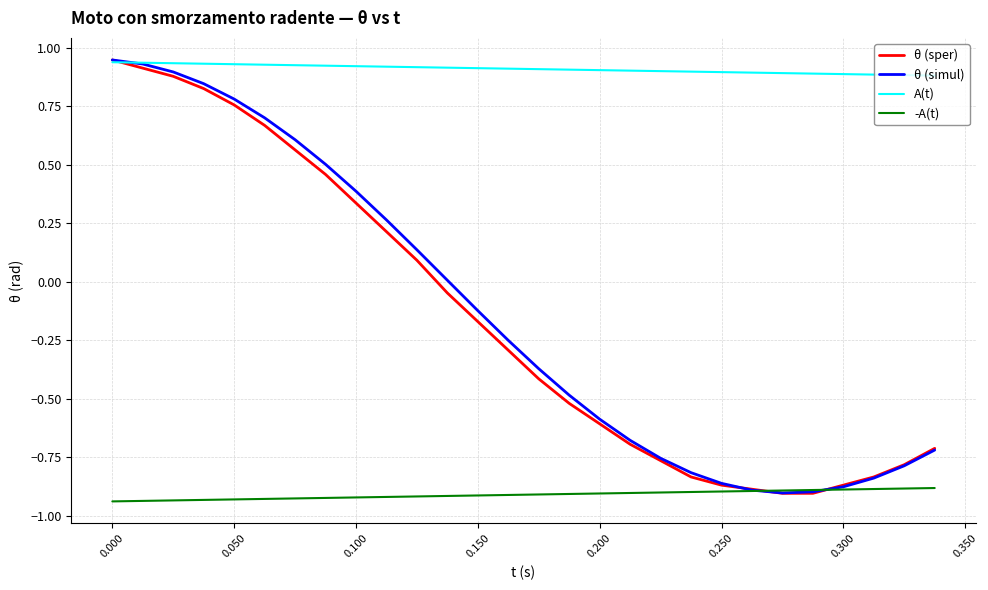

Which series has the largest total across all categories?

A(t)